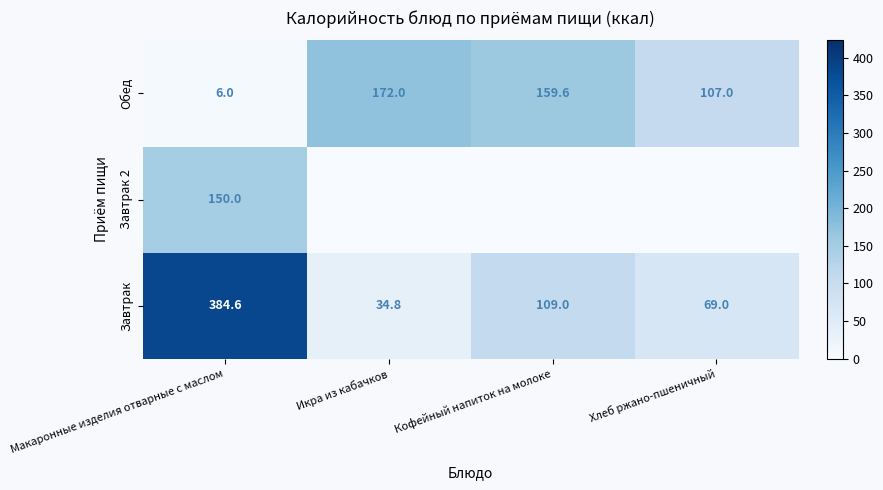

What is the maximum value for Обед?

172.0